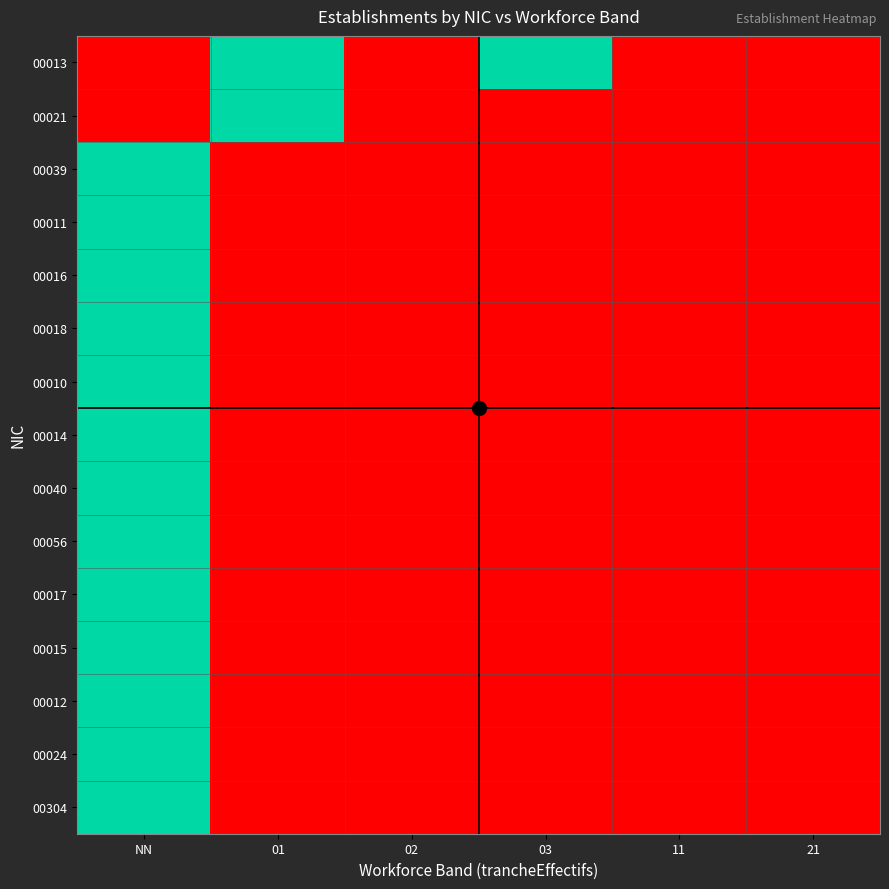

Which label corresponds to the largest value in the chart?

01